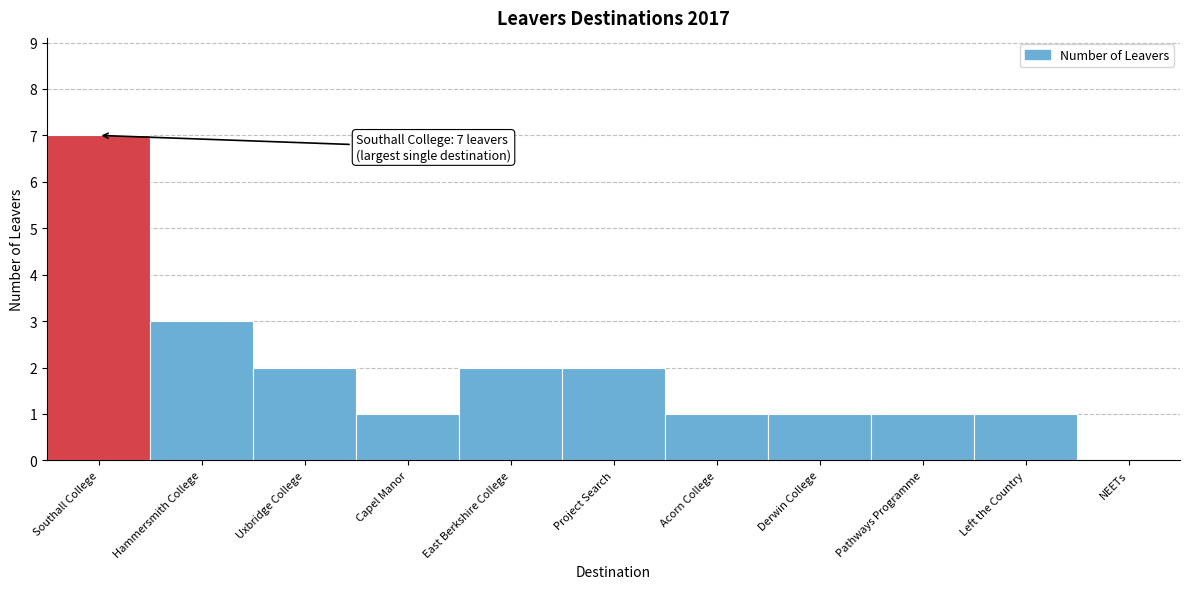

Reading left to right, extract all data points from this chart.

Southall College=7	Hammersmith College=3	Uxbridge College=2	Capel Manor=1	East Berkshire College=2	Project Search=2	Acorn College=1	Derwin College=1	Pathways Programme=1	Left the Country=1	NEETs=0